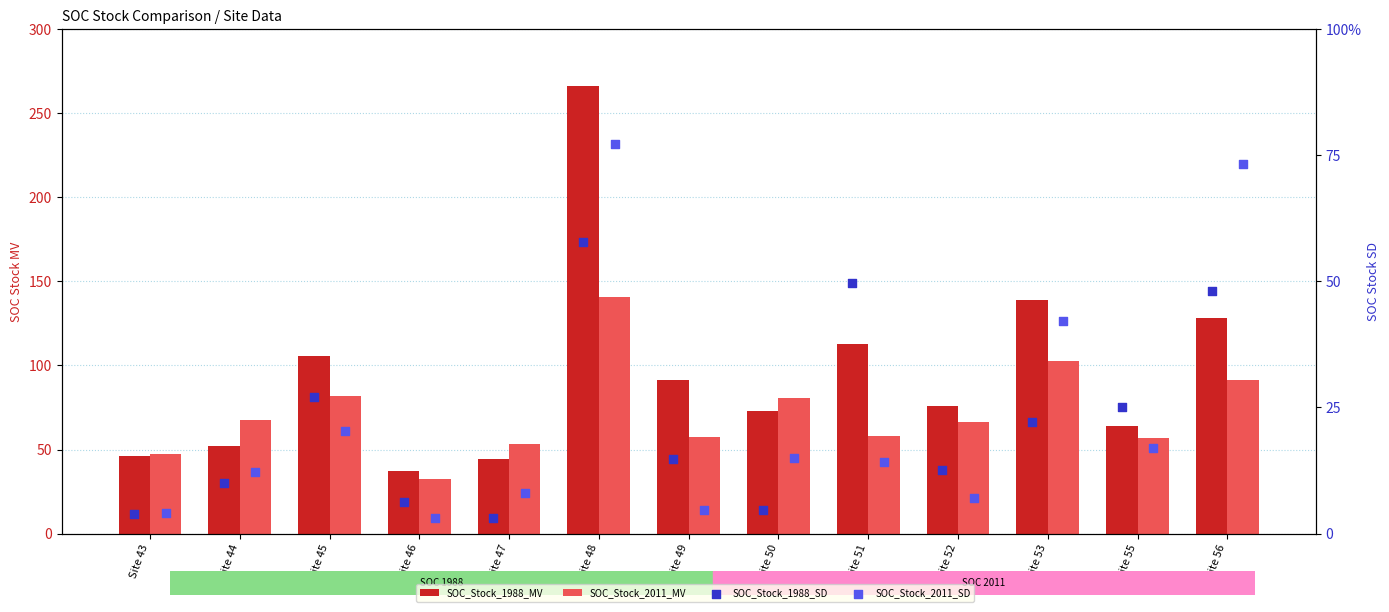

Which series contains the lowest Y value?

SOC_Stock_1988_SD